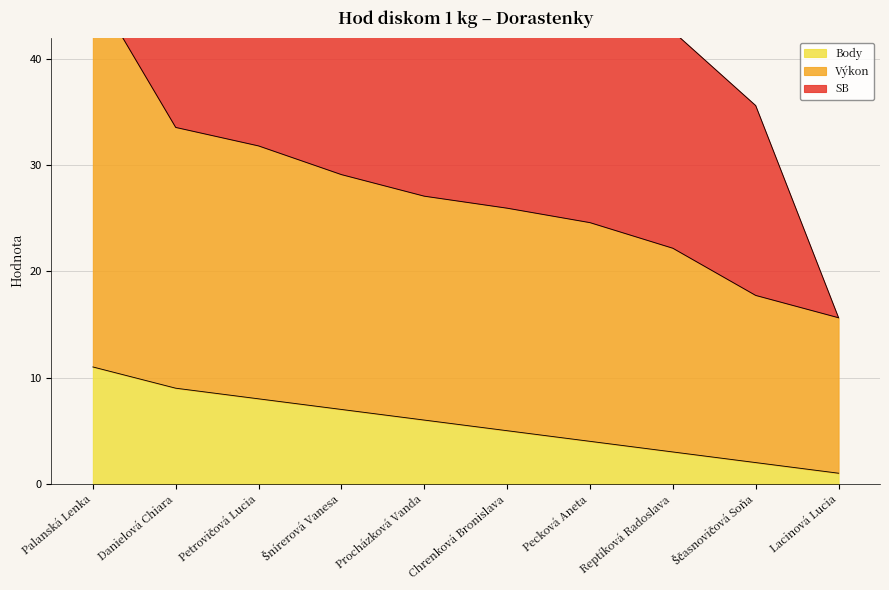

Is it true that Výkon equals 11.3 at Procházková Vanda?

False